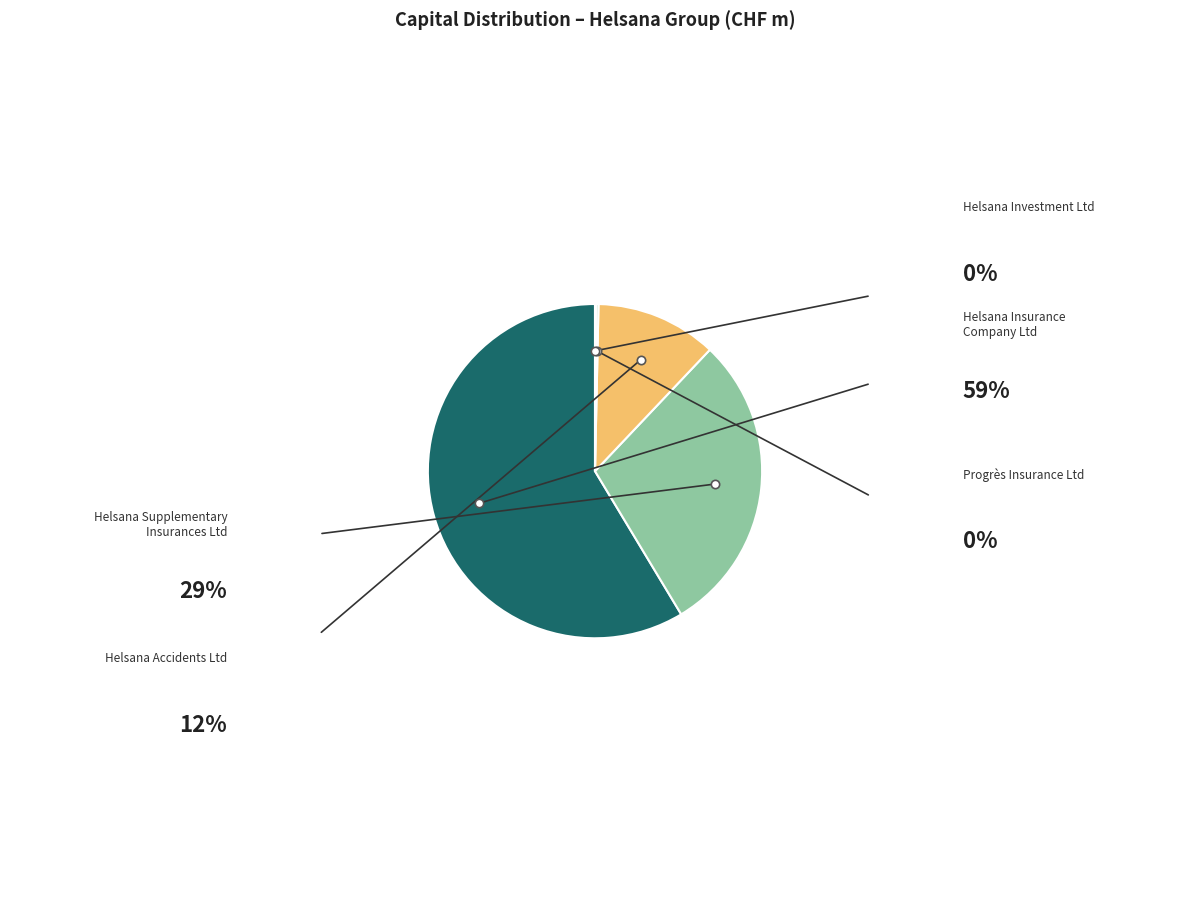

How many slices are in this pie chart?

5